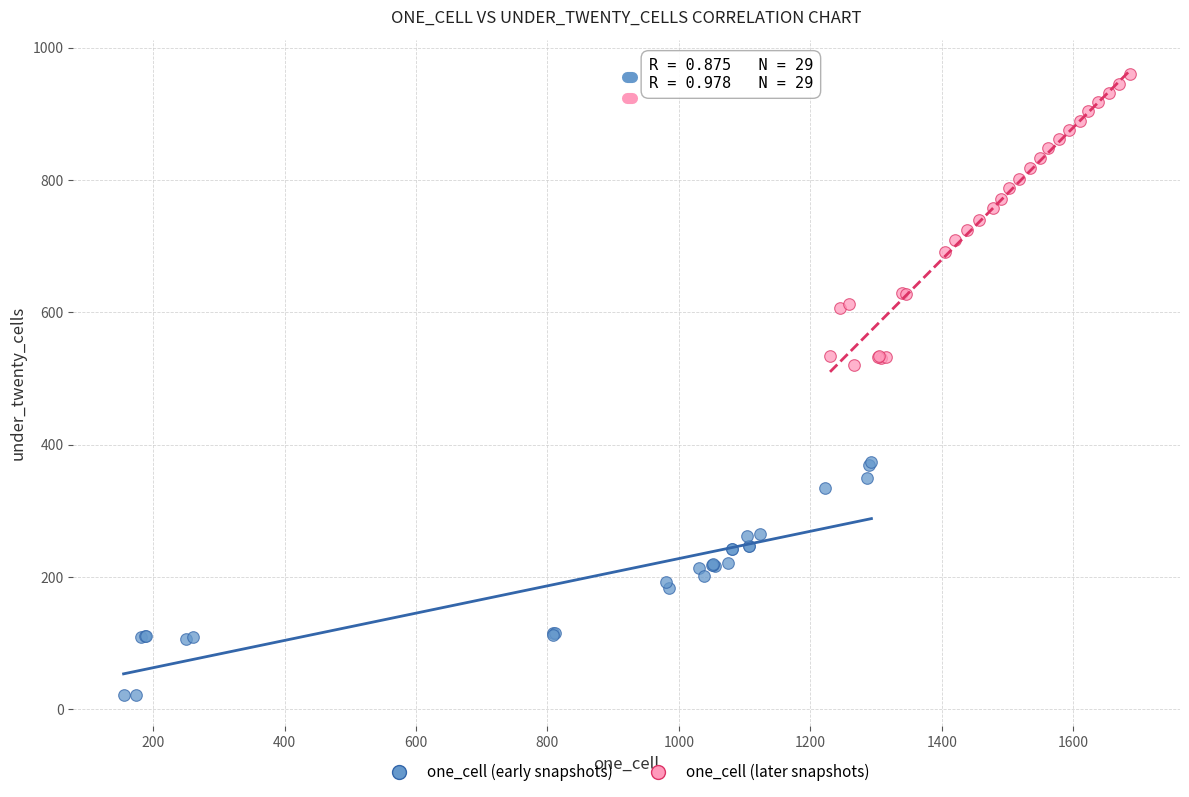

Which series contains the highest Y value?

one_cell (later snapshots)